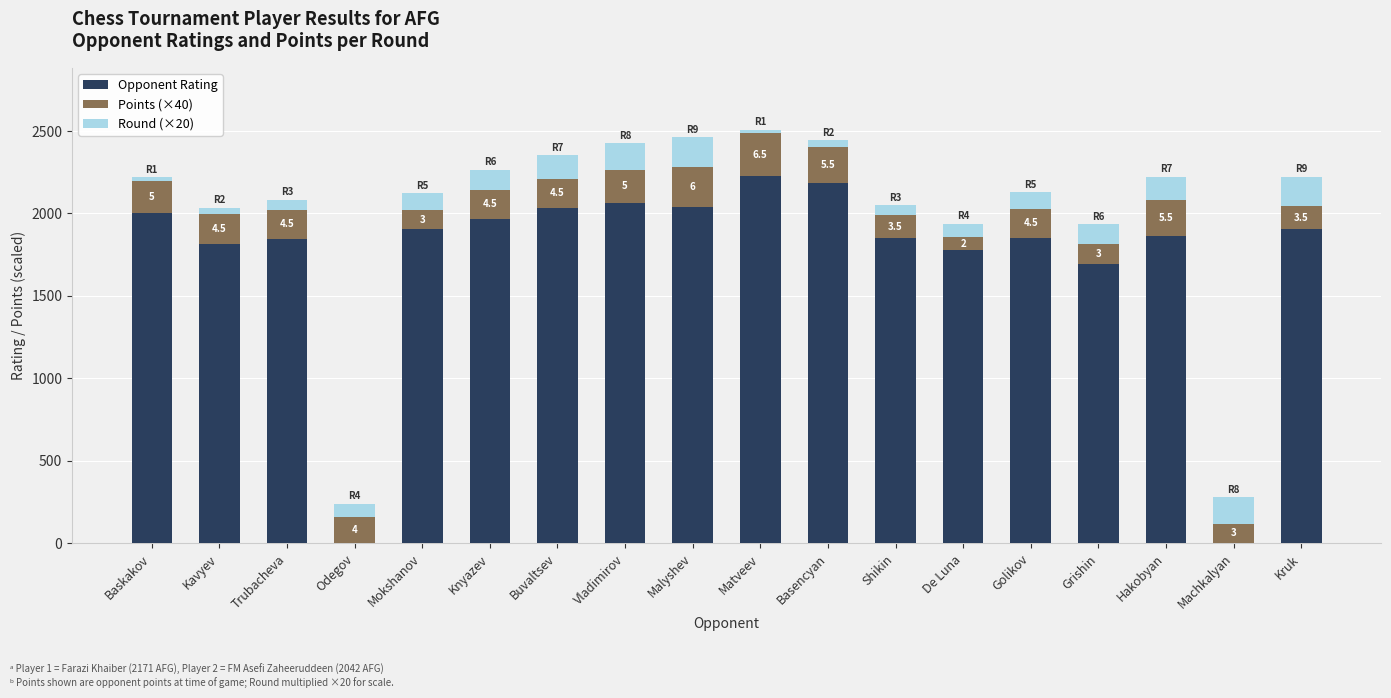

What is the highest value of the Opponent Rating series?

2227